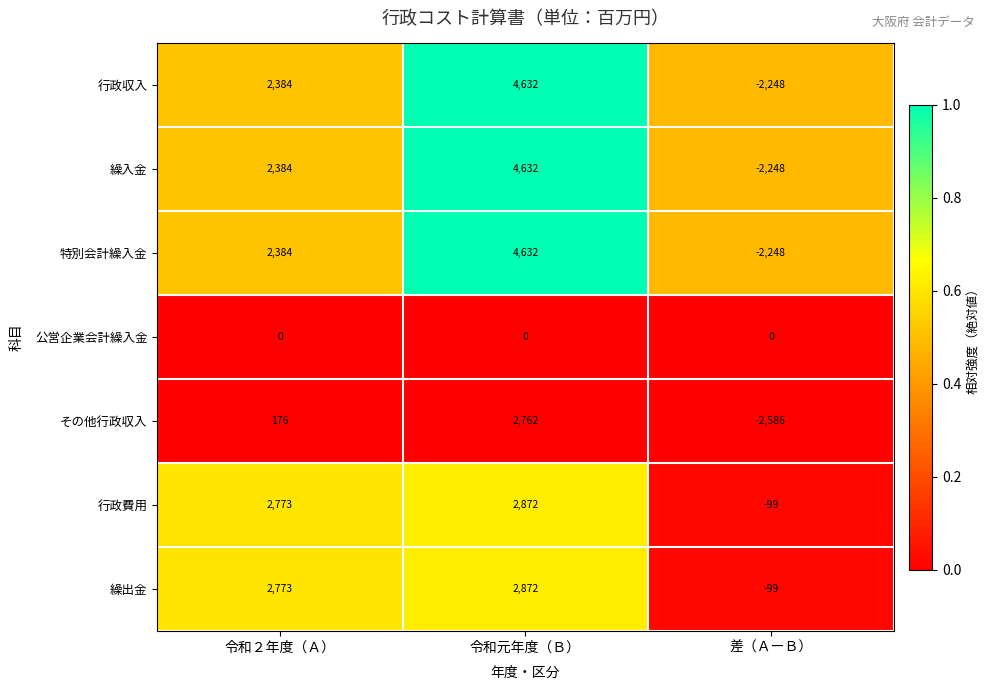

At which category is the sum across all series the highest?

令和元年度（Ｂ）